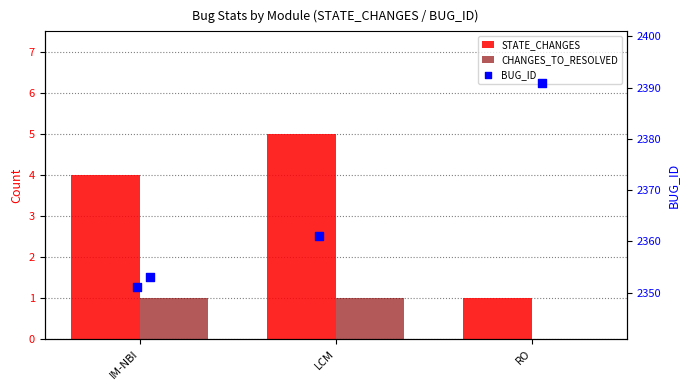

At which category is the sum across all series the highest?

LCM